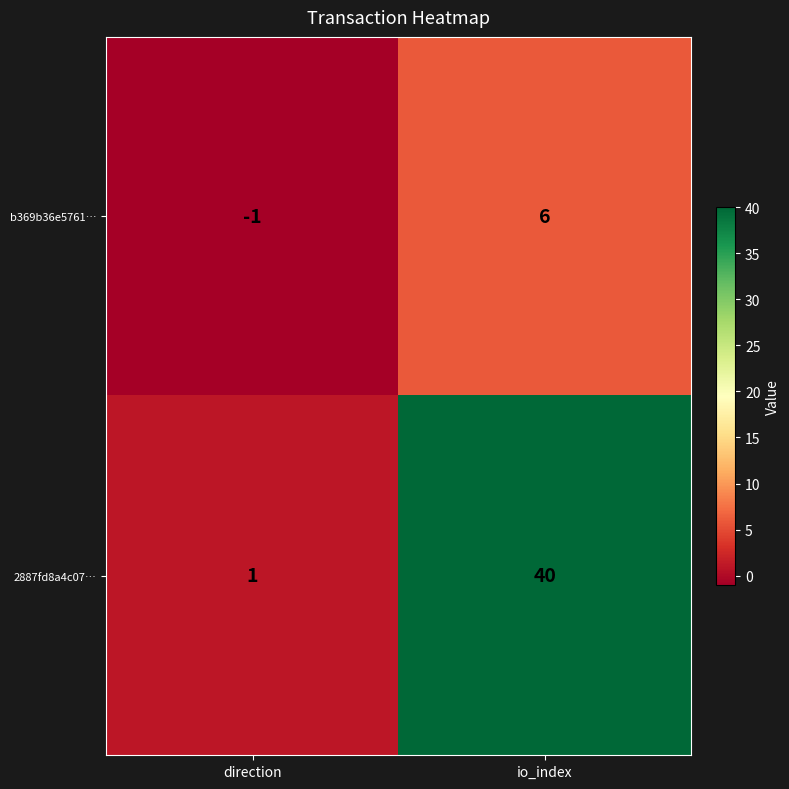

Which category has the lowest value across all series?

direction